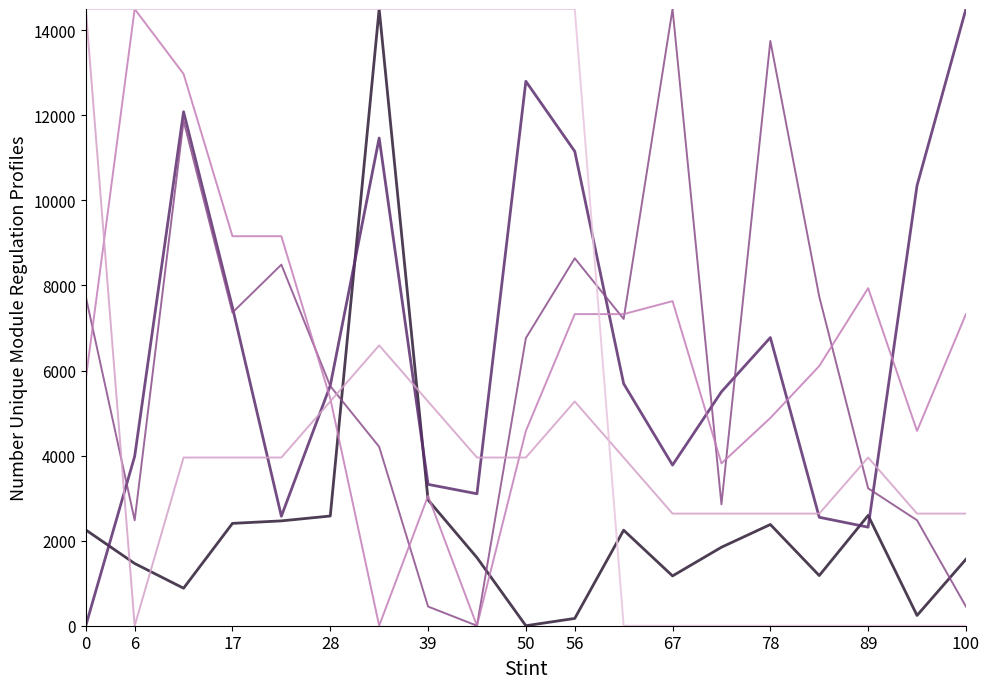

What is the maximum value shown in the chart?

14500.0